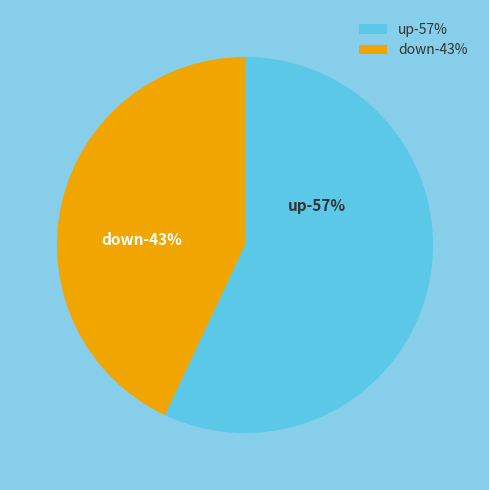

True or false: up accounts for 57% of the total.

True